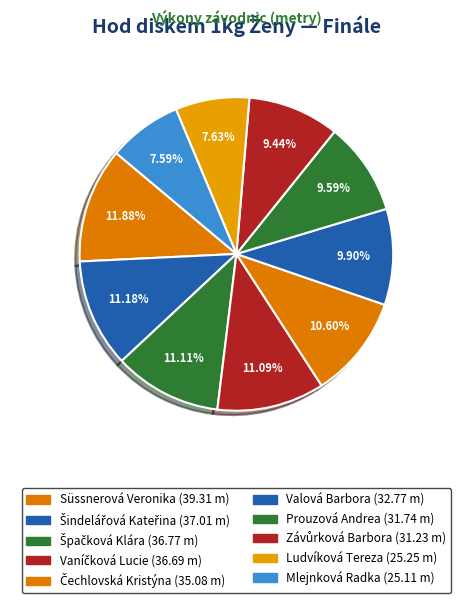

Count the number of slices in the pie.

10